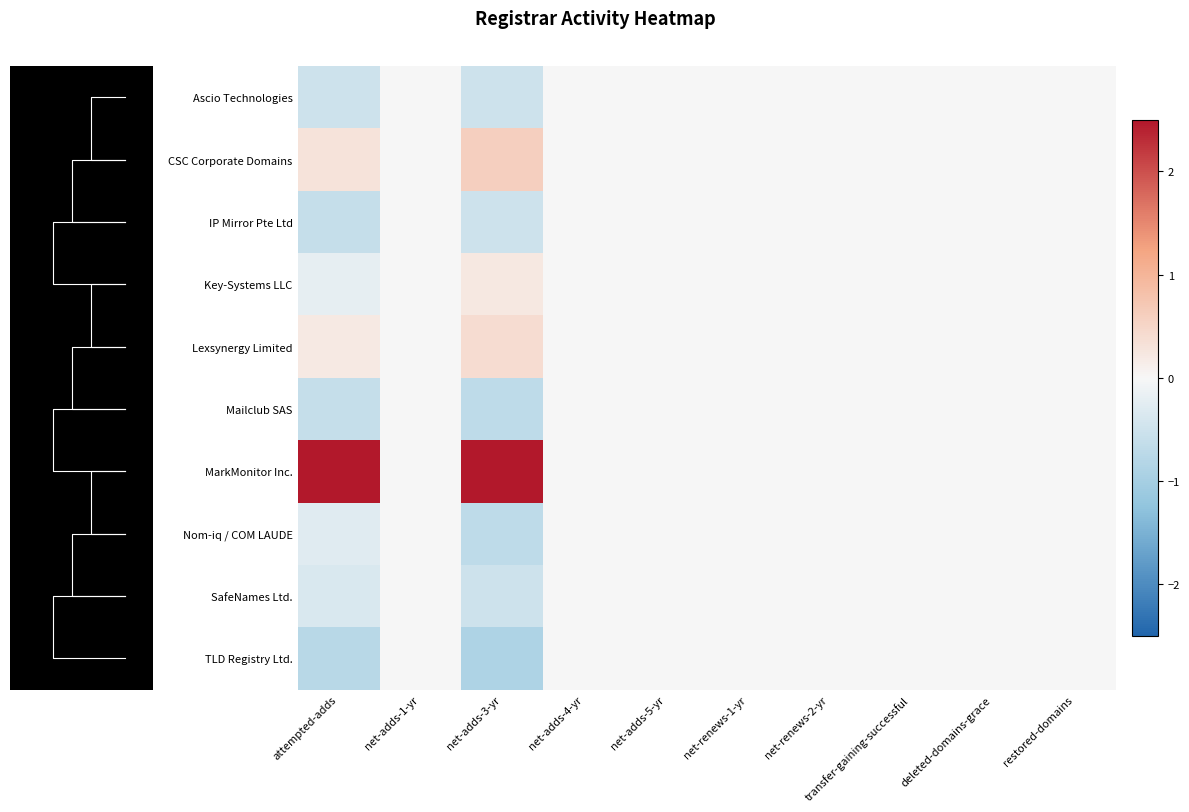

Which label corresponds to the smallest value in the chart?

net-adds-3-yr